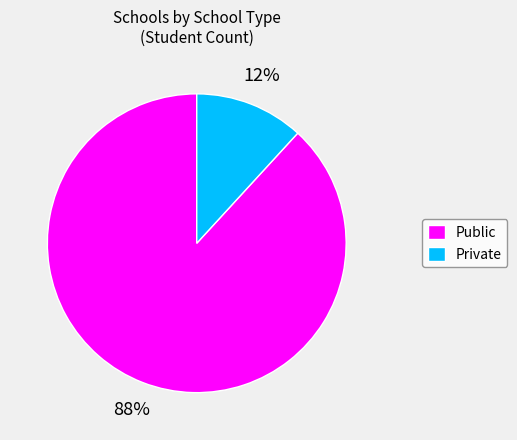

What is the majority slice?

Public